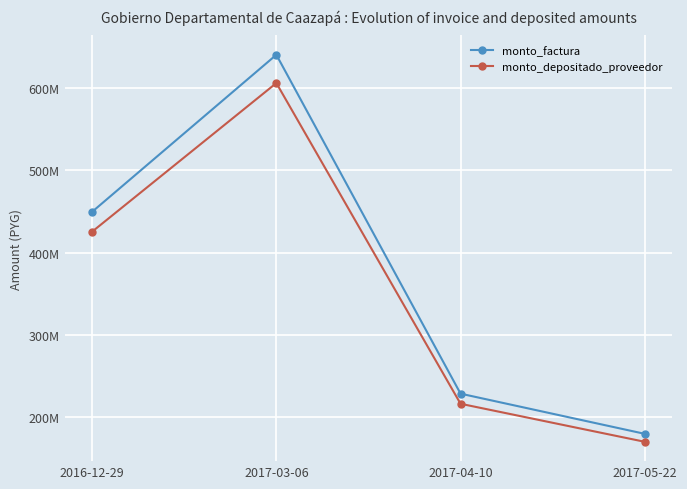

At which label is monto_factura closest to 410000000?

2016-12-29